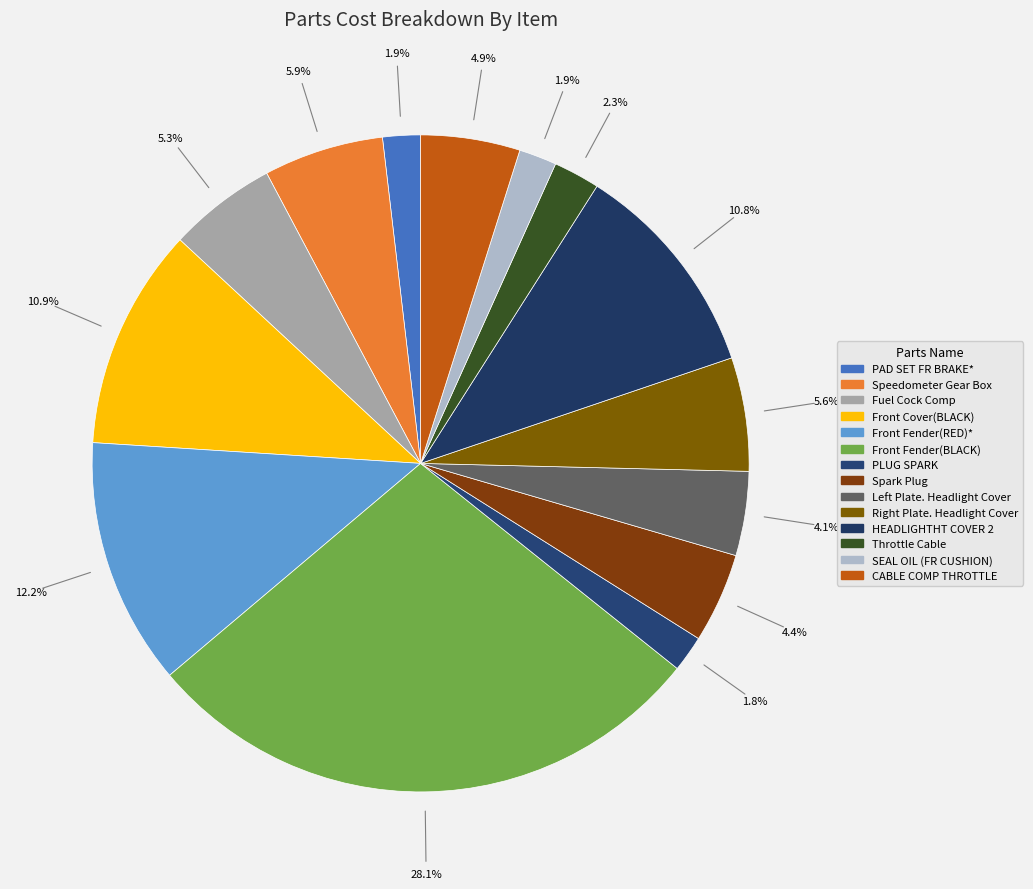

To the nearest percent, what is the average slice percentage?

7%